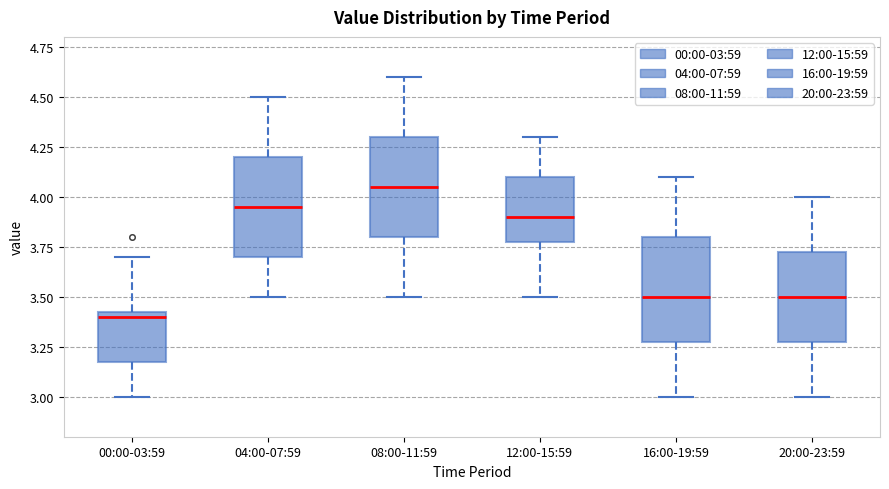

Reading left to right, transcribe this box plot: for each box, give where its median line is, the range the box spans, and where its two whiskers end, as read against the y-axis. The values are not printed on the chart, so give them approximately, as read against the axis.

00:00-03:59: median 3.40, box 3.20 to 3.45, whiskers 3.00 to 3.70
04:00-07:59: median 3.95, box 3.70 to 4.20, whiskers 3.50 to 4.50
08:00-11:59: median 4.05, box 3.80 to 4.30, whiskers 3.50 to 4.60
12:00-15:59: median 3.90, box 3.80 to 4.10, whiskers 3.50 to 4.30
16:00-19:59: median 3.50, box 3.30 to 3.80, whiskers 3.00 to 4.10
20:00-23:59: median 3.50, box 3.30 to 3.75, whiskers 3.00 to 4.00